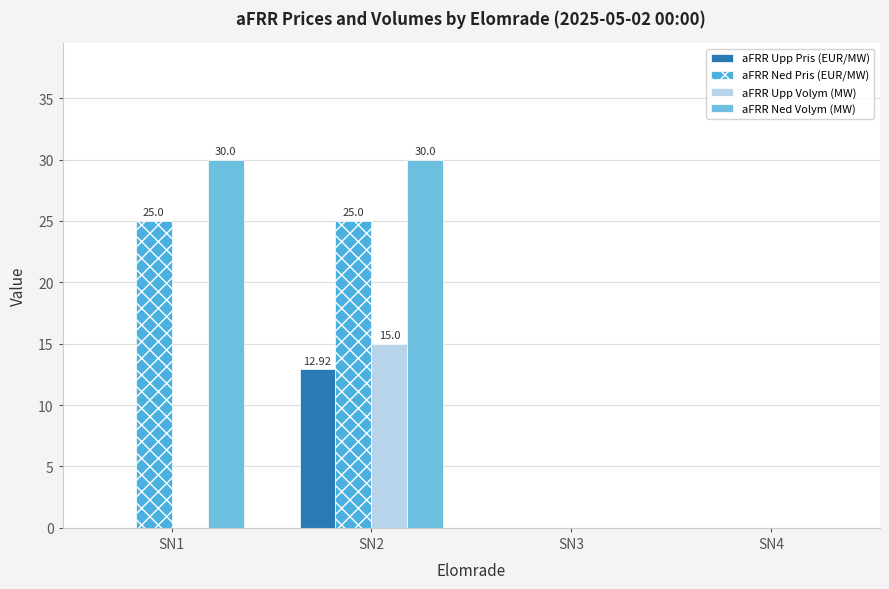

Does the chart contain stacked bars?

No